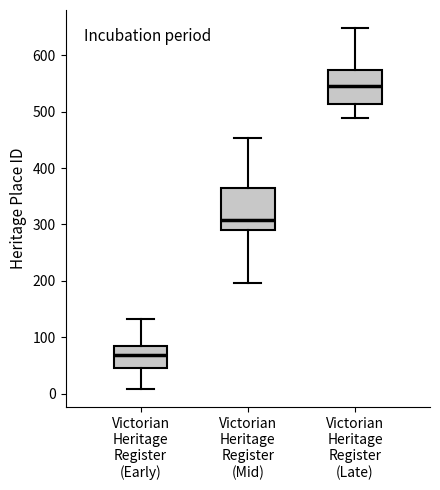

Reading left to right, transcribe this box plot: for each box, give where its median line is, the range the box spans, and where its two whiskers end, as read against the y-axis. The values are not printed on the chart, so give them approximately, as read against the axis.

Victorian Heritage Register (Early): median 70, box 50 to 90, whiskers 10 to 130
Victorian Heritage Register (Mid): median 310, box 290 to 360, whiskers 200 to 450
Victorian Heritage Register (Late): median 550, box 510 to 570, whiskers 490 to 650